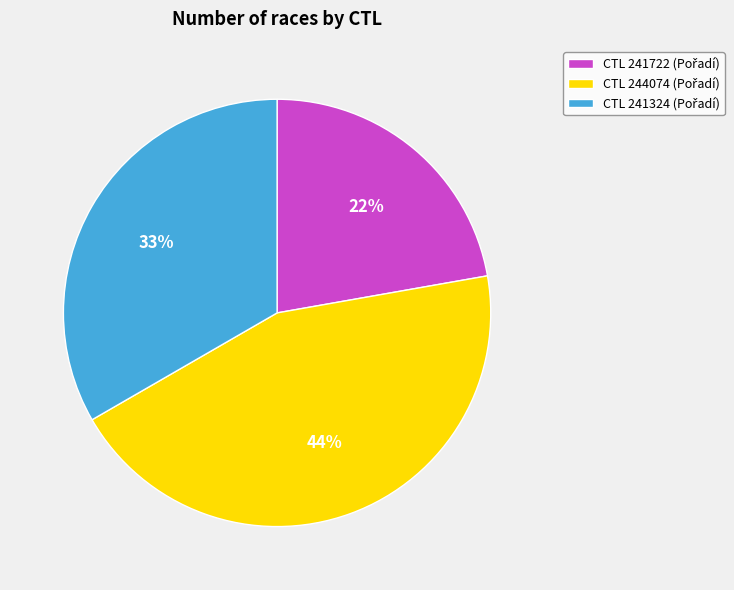

To the nearest percent, what is the difference between the largest and smallest slice percentages?

22%